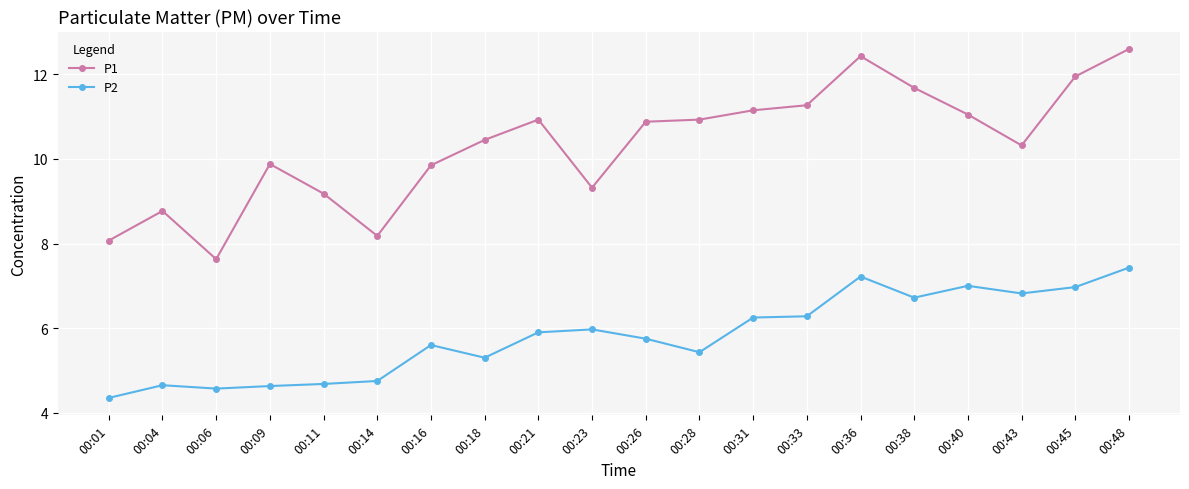

Where does the P1 series first go above 10?

00:18